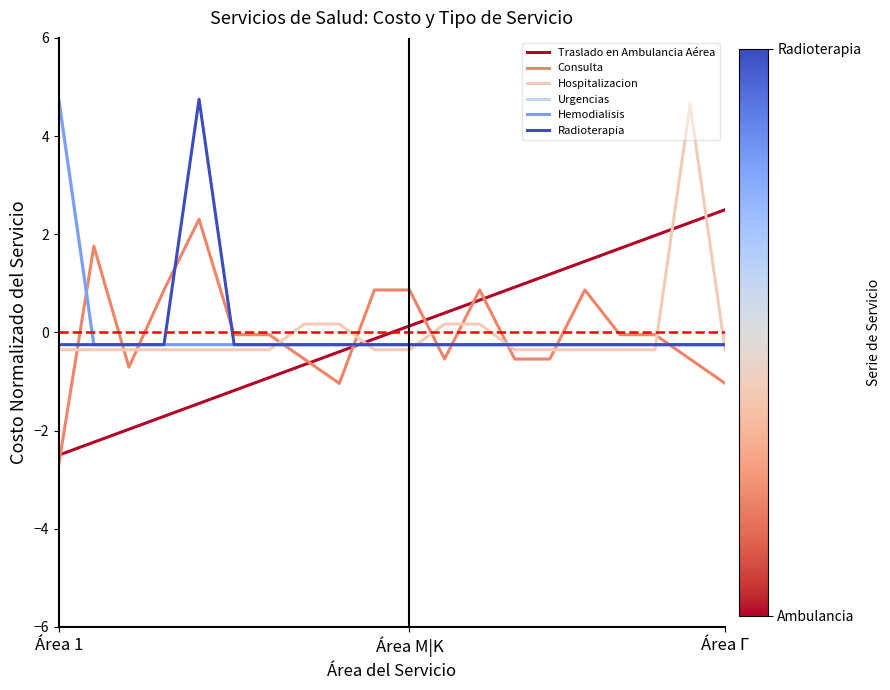

How many lines are shown in the chart?

6